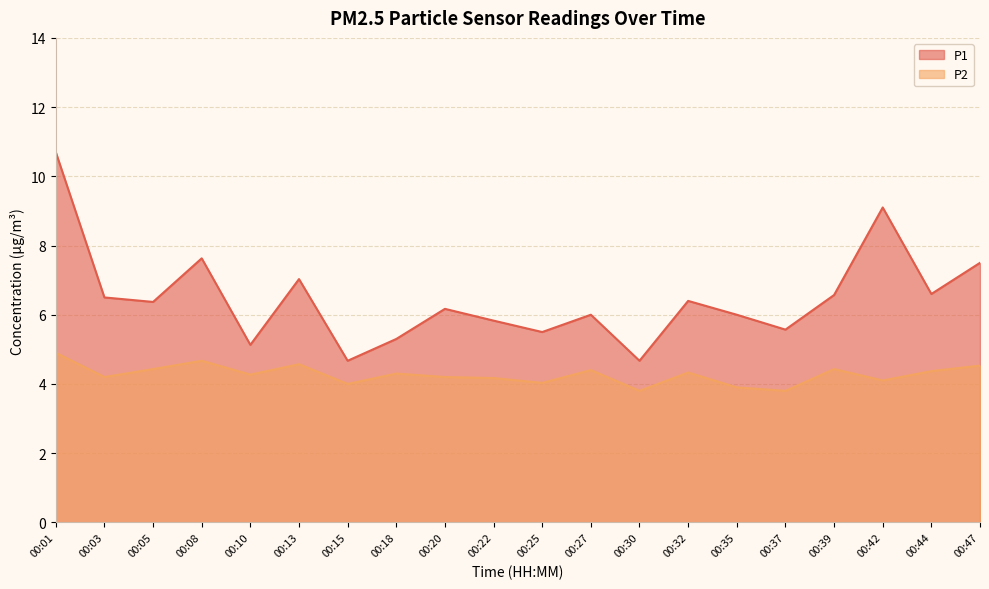

How many lines are shown in the chart?

2